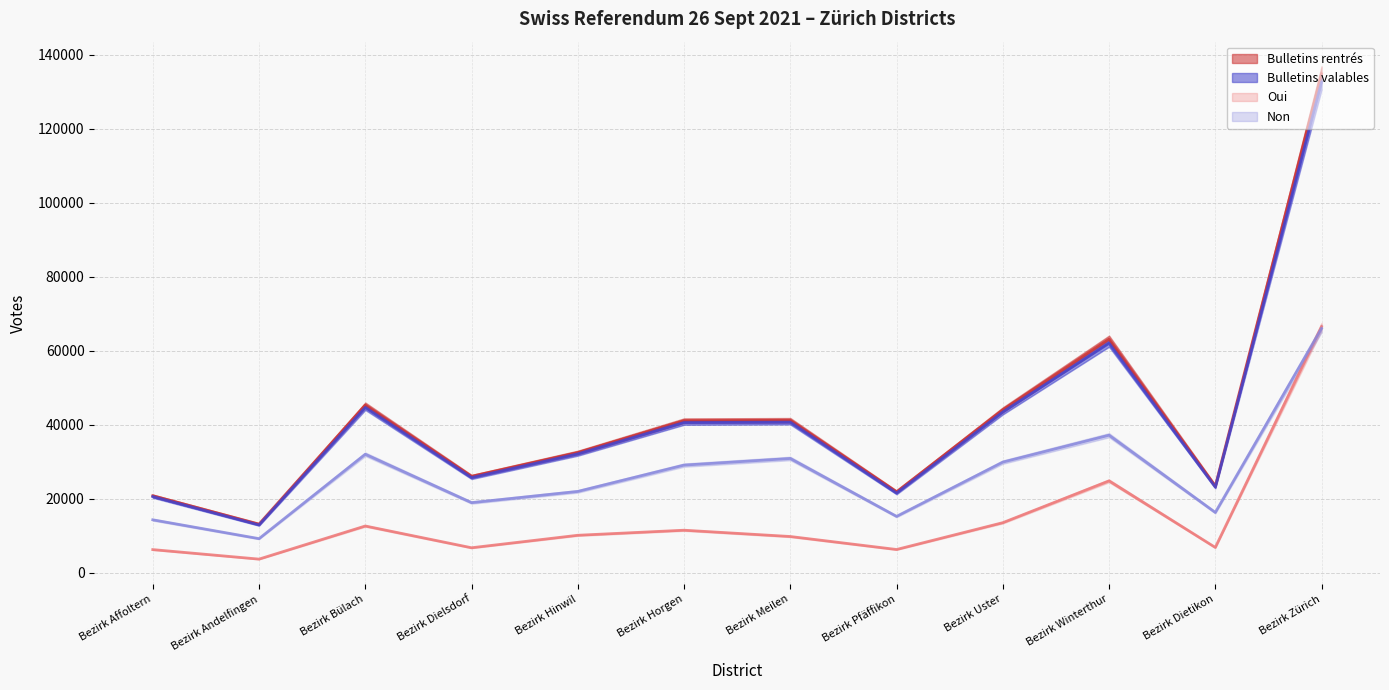

The value of Bulletins rentrés at Bezirk Uster is 72542. True or false?

False